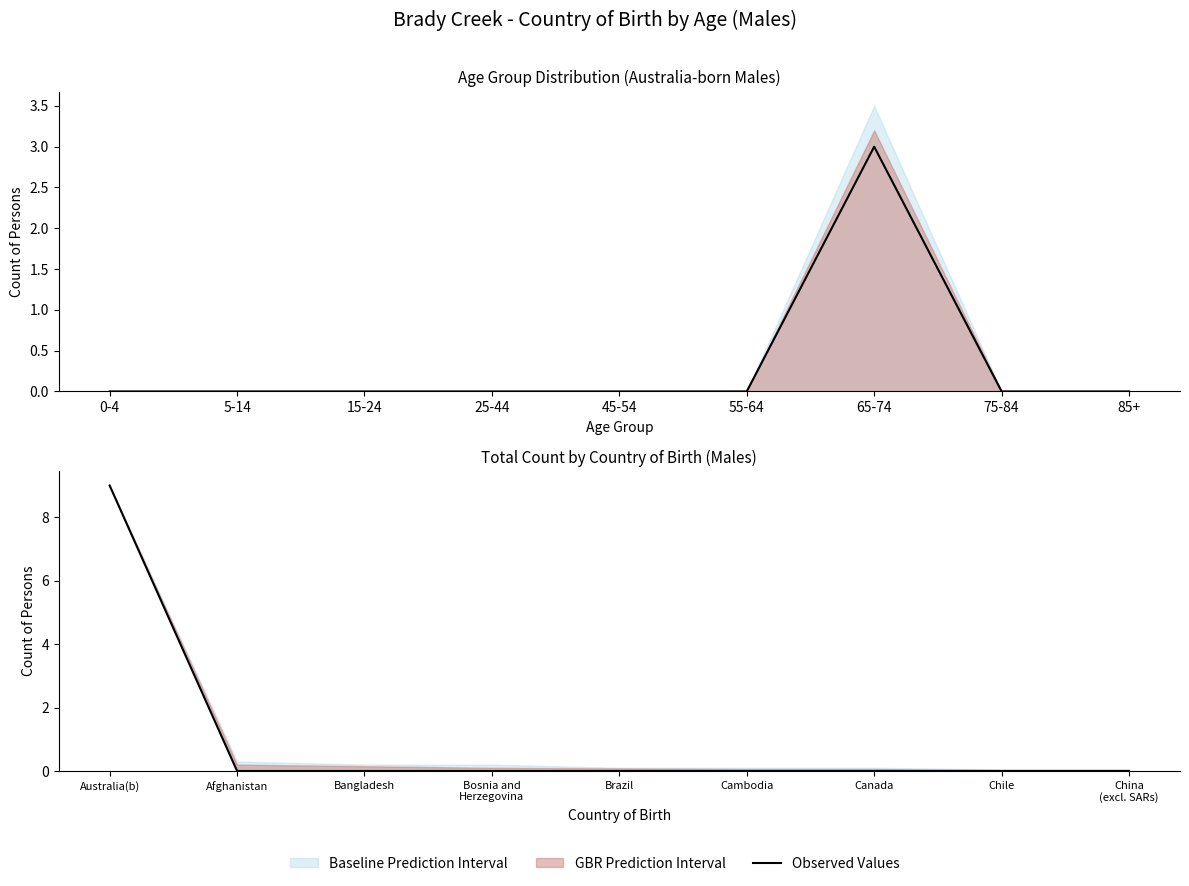

What is the difference between the maximum and minimum values?

9